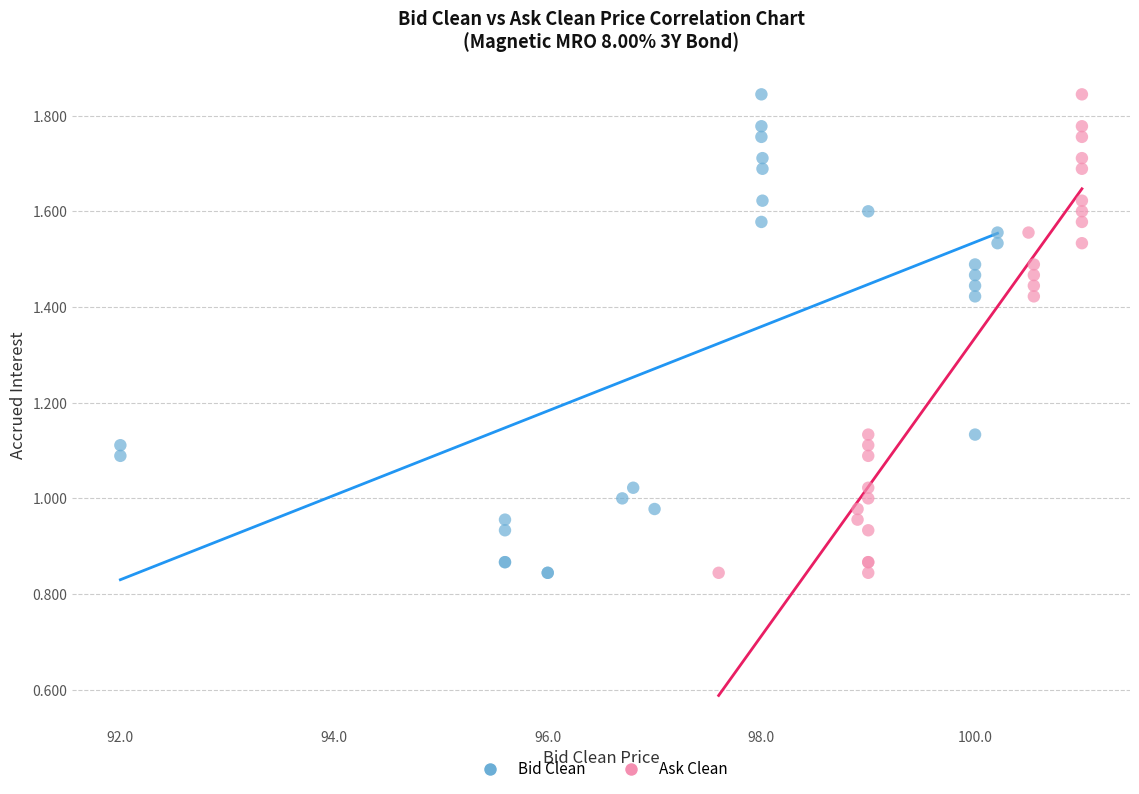

What are all the series names shown in the legend?

Bid Clean, Ask Clean